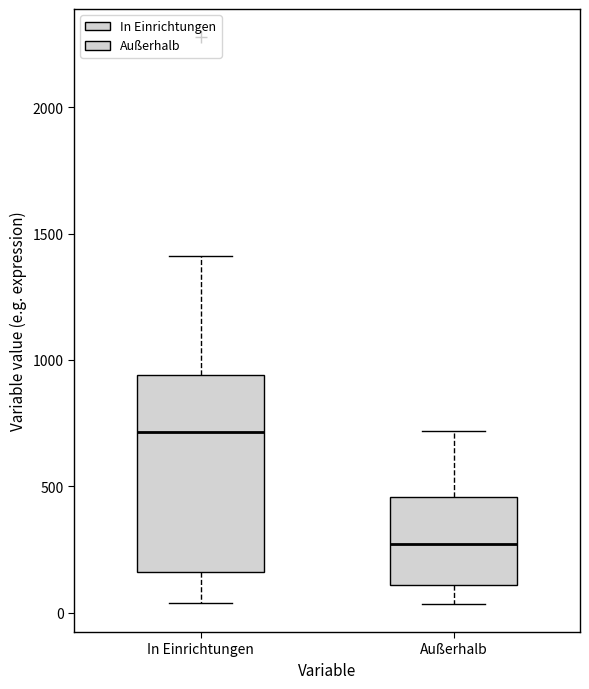

Reading left to right, transcribe this box plot: for each box, give where its median line is, the range the box spans, and where its two whiskers end, as read against the y-axis. The values are not printed on the chart, so give them approximately, as read against the axis.

In Einrichtungen: median 700, box 150 to 950, whiskers 50 to 1400
Außerhalb: median 250, box 100 to 450, whiskers 50 to 700